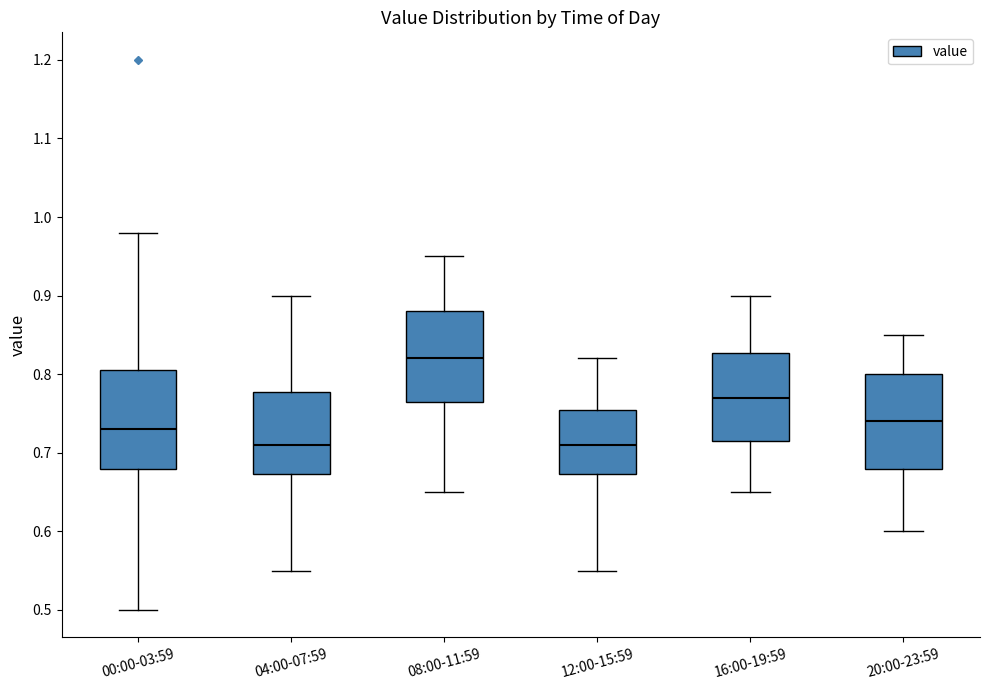

Reading left to right, read every box against the y-axis: the position of its median line, the range the box covers, and the ends of its whiskers. The values are not printed on the chart, so give them approximately, as read against the axis.

00:00-03:59: median 0.73, box 0.68 to 0.81, whiskers 0.50 to 0.98
04:00-07:59: median 0.71, box 0.67 to 0.78, whiskers 0.55 to 0.90
08:00-11:59: median 0.82, box 0.77 to 0.88, whiskers 0.65 to 0.95
12:00-15:59: median 0.71, box 0.67 to 0.76, whiskers 0.55 to 0.82
16:00-19:59: median 0.77, box 0.72 to 0.83, whiskers 0.65 to 0.90
20:00-23:59: median 0.74, box 0.68 to 0.80, whiskers 0.60 to 0.85